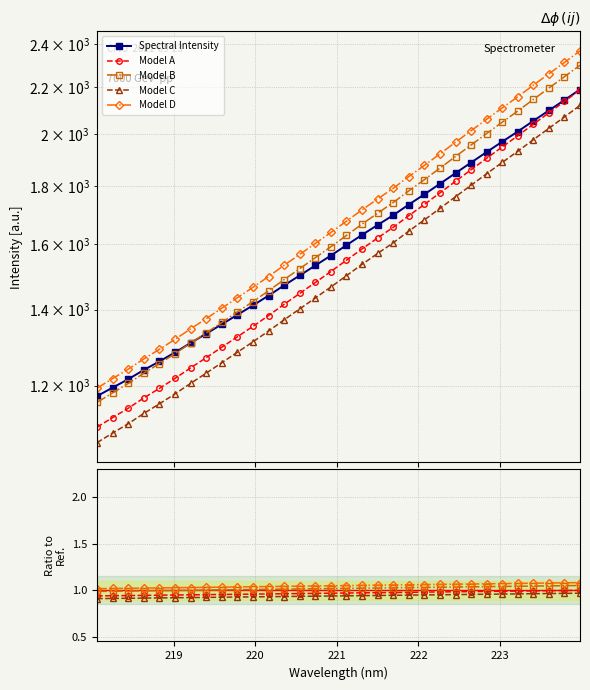

True or false: Model B has a value of 1.8 at 27.

False